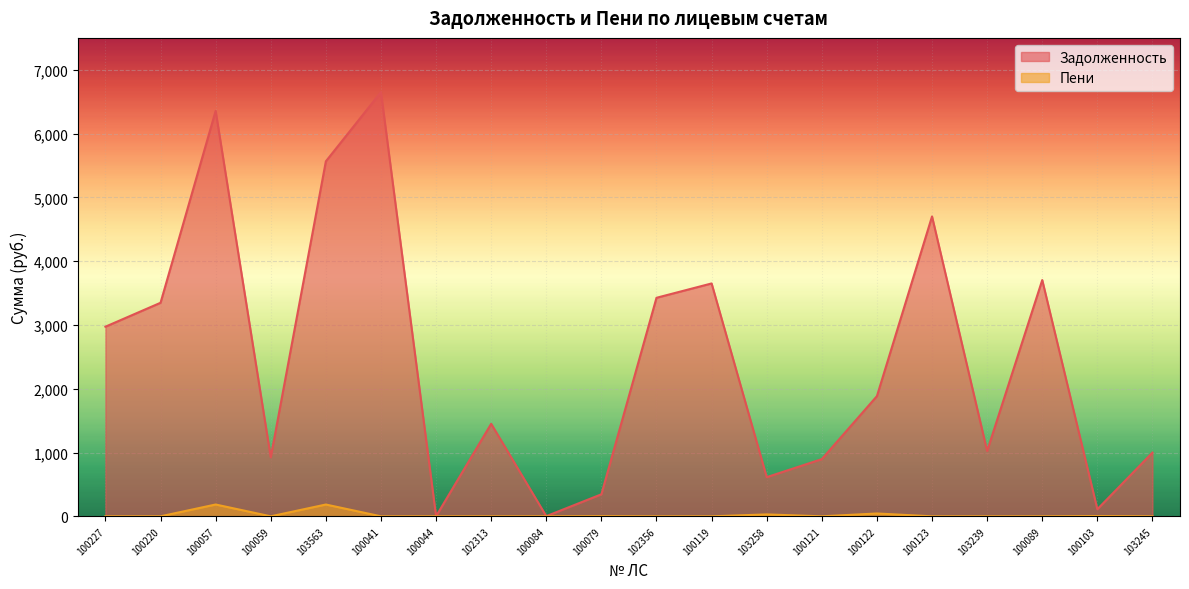

Count the number of categories in the chart.

20